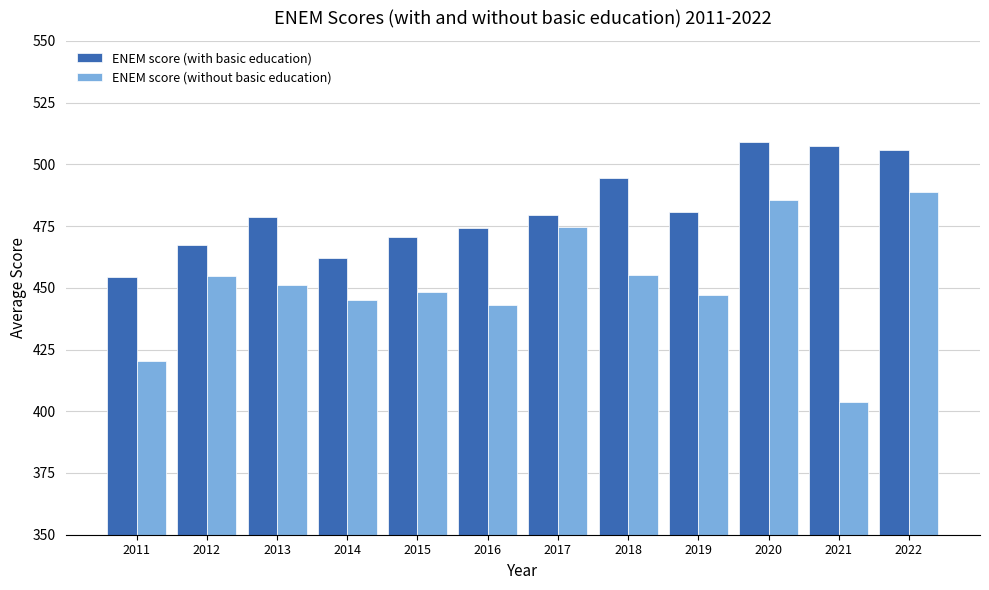

True or false: ENEM score (with basic education) has a value of 686.4 at 2021.

False